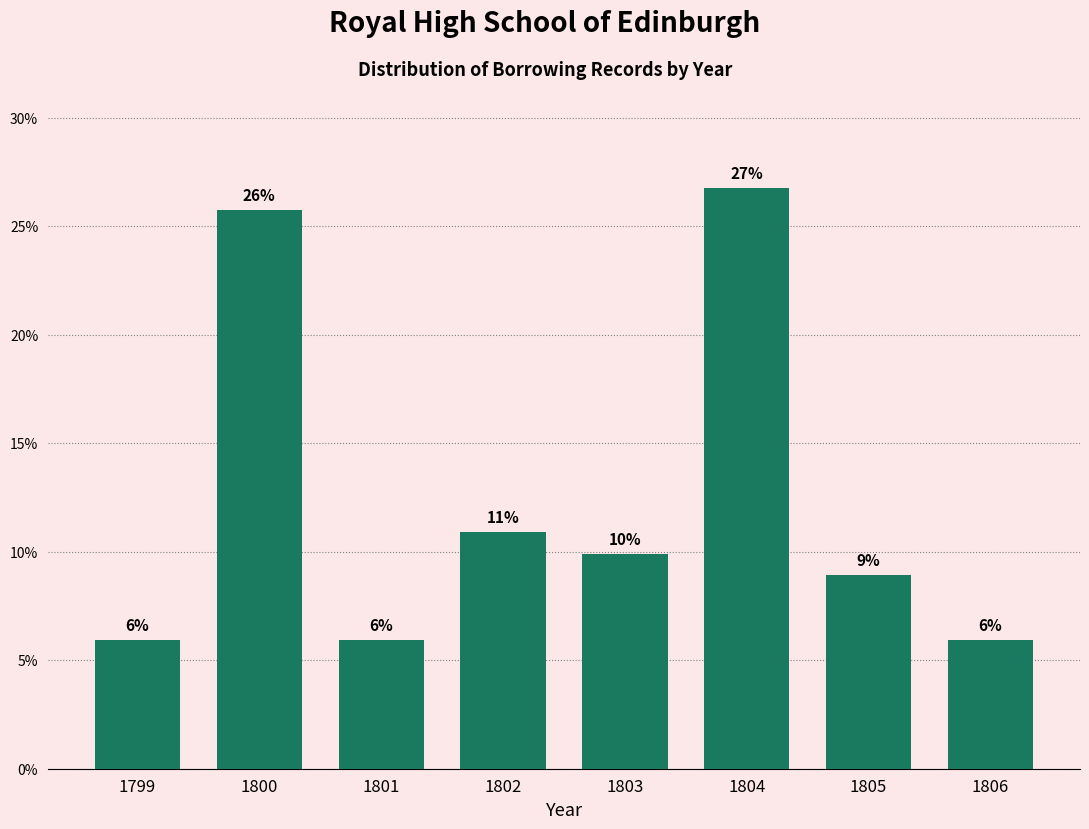

Does the chart contain any negative values?

No